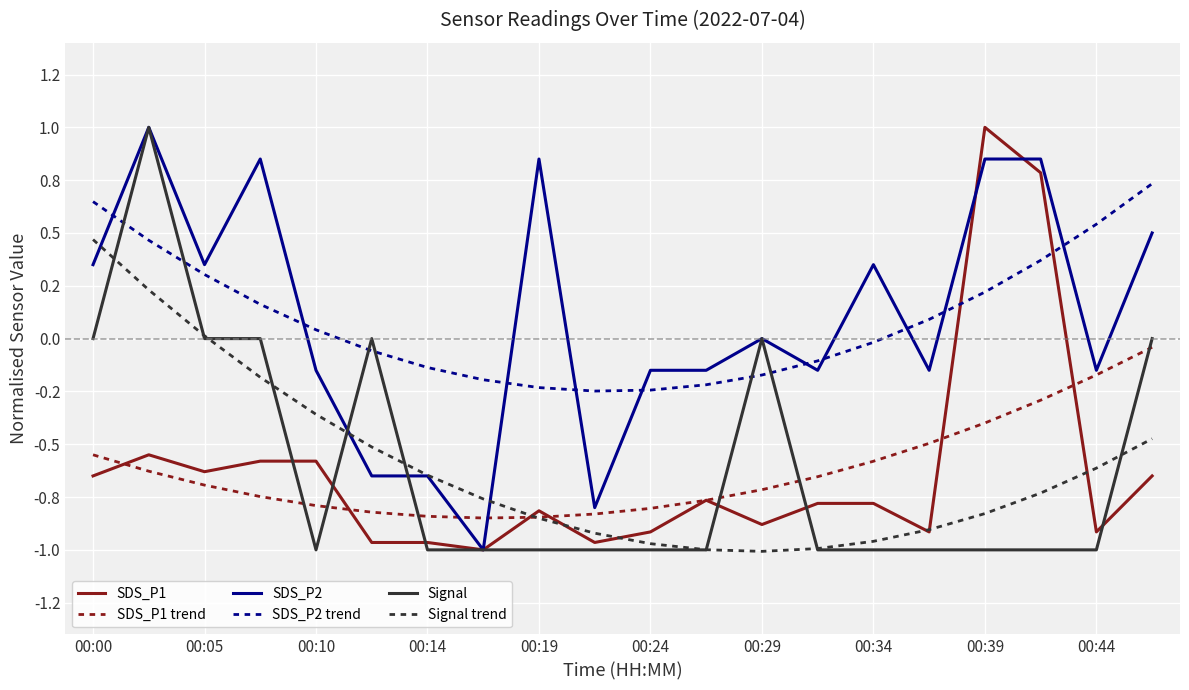

What are all the series names shown in the legend?

SDS_P1, SDS_P1 trend, SDS_P2, SDS_P2 trend, Signal, Signal trend